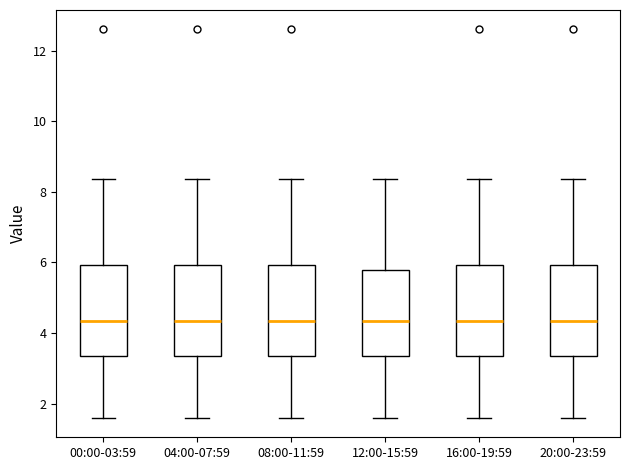

Reading left to right, transcribe this box plot: for each box, give where its median line is, the range the box spans, and where its two whiskers end, as read against the y-axis. The values are not printed on the chart, so give them approximately, as read against the axis.

00:00-03:59: median 4.4, box 3.4 to 6.0, whiskers 1.6 to 8.4
04:00-07:59: median 4.4, box 3.4 to 6.0, whiskers 1.6 to 8.4
08:00-11:59: median 4.4, box 3.4 to 6.0, whiskers 1.6 to 8.4
12:00-15:59: median 4.4, box 3.4 to 5.8, whiskers 1.6 to 8.4
16:00-19:59: median 4.4, box 3.4 to 6.0, whiskers 1.6 to 8.4
20:00-23:59: median 4.4, box 3.4 to 6.0, whiskers 1.6 to 8.4